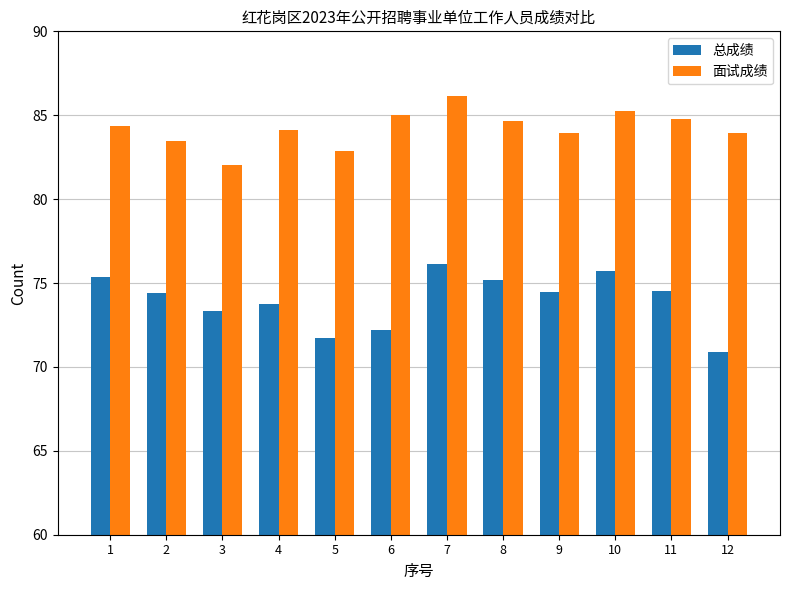

Which series has the largest total across all categories?

面试成绩